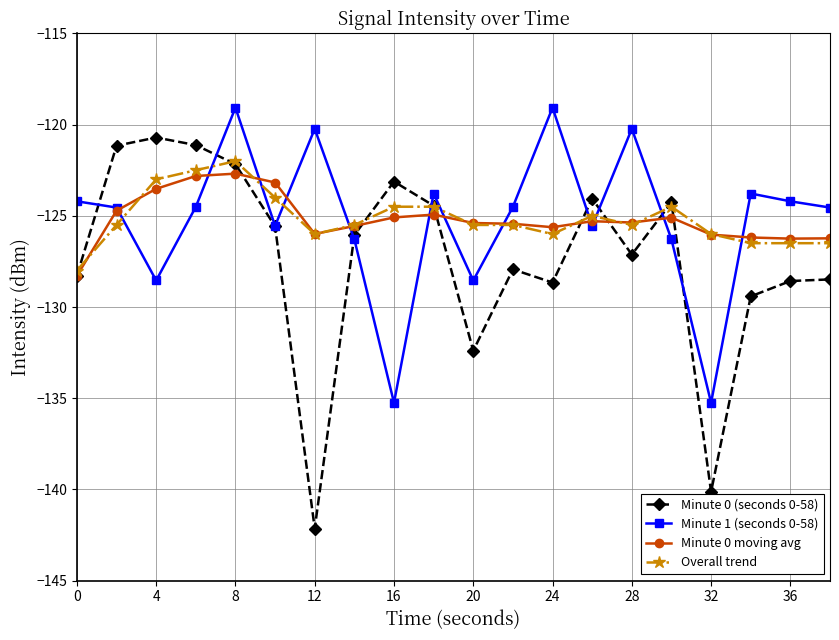

What is the smallest value displayed?

-142.1